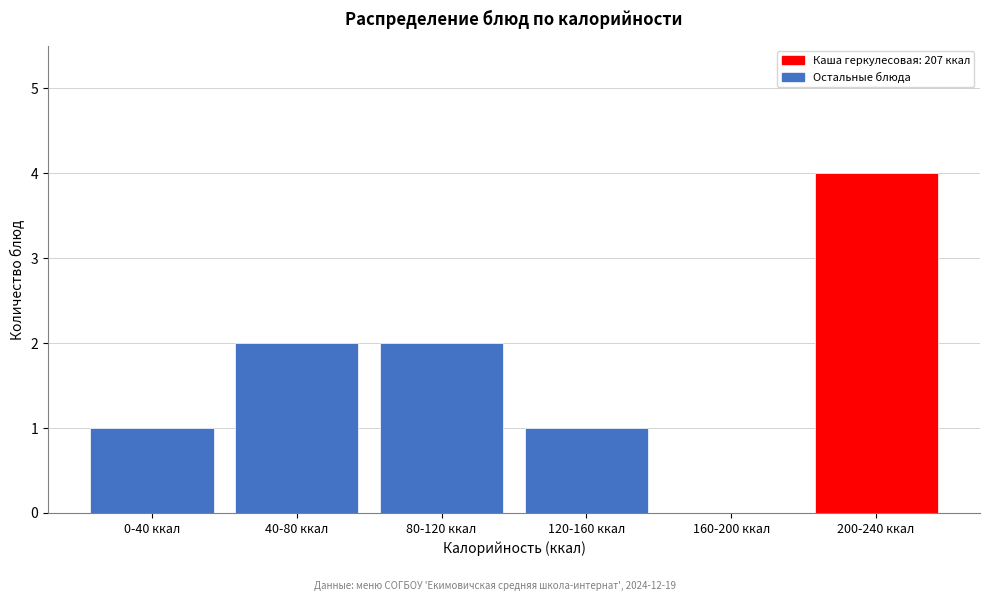

Reading right to left, transcribe all the data shown in this chart.

200-240 ккал=4	160-200 ккал=0	120-160 ккал=1	80-120 ккал=2	40-80 ккал=2	0-40 ккал=1